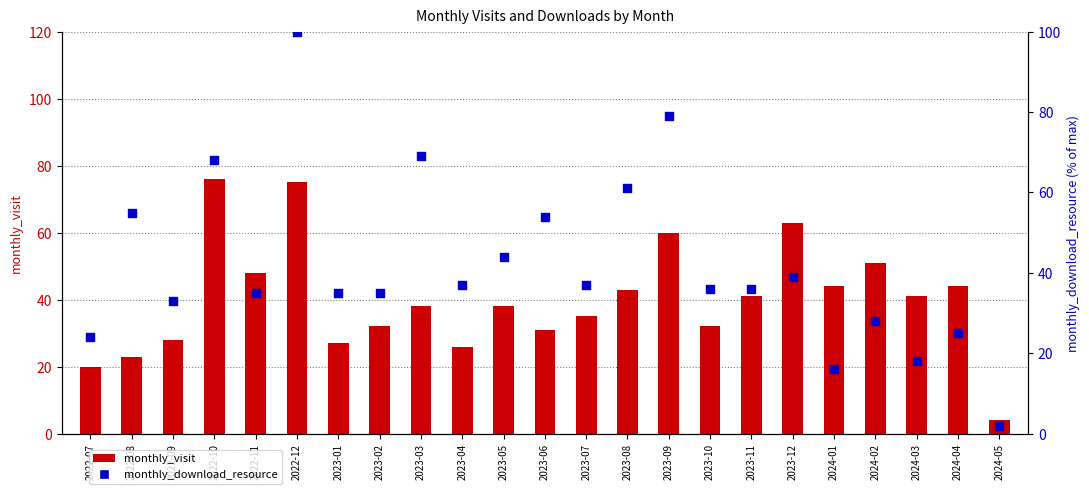

Which series has the largest total across all categories?

monthly_download_resource